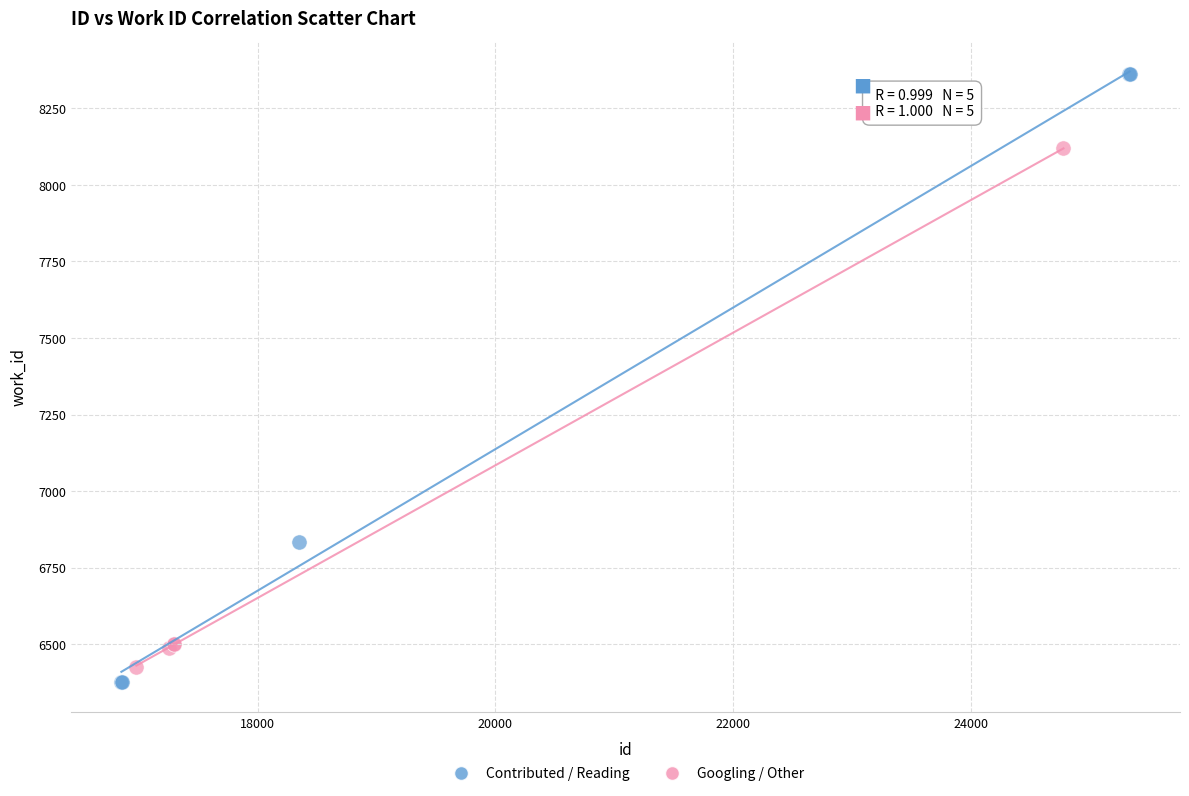

Which series has the largest Y range (max minus min)?

Contributed / Reading